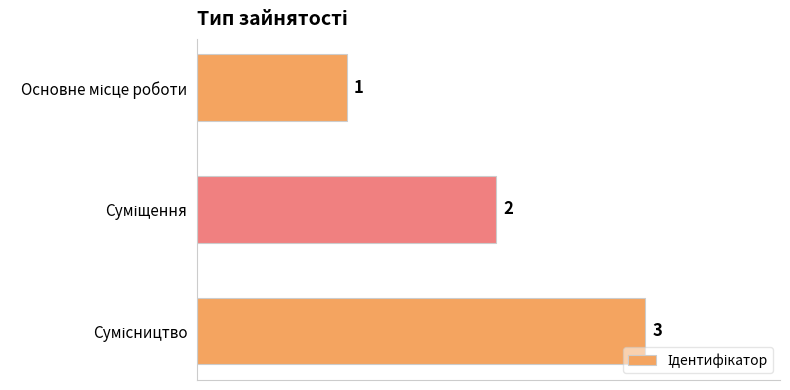

Count the values in the range 1 to 3.

3